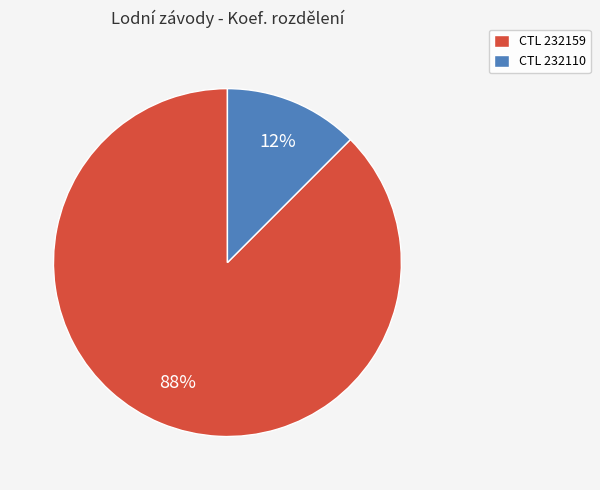

Which slice is the smallest?

CTL 232110